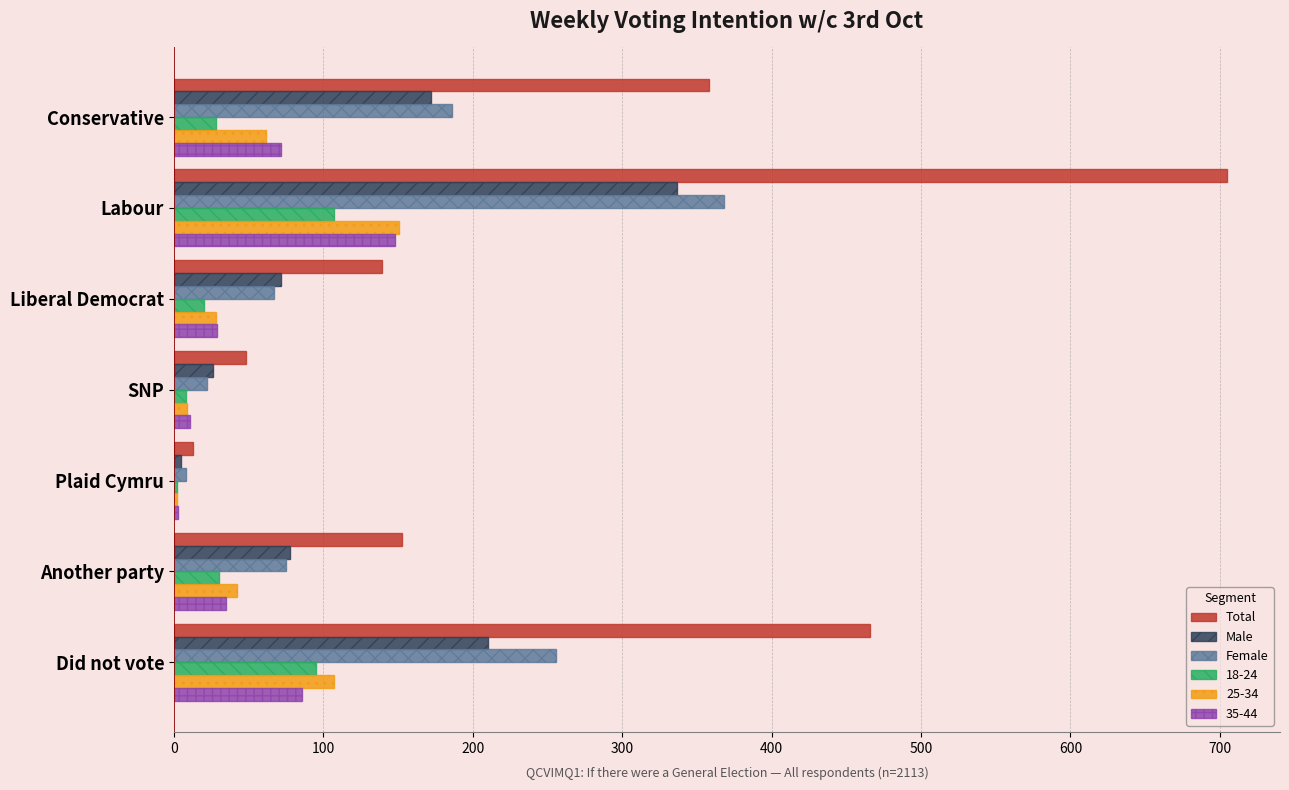

What is the sum of all Total values?

1882